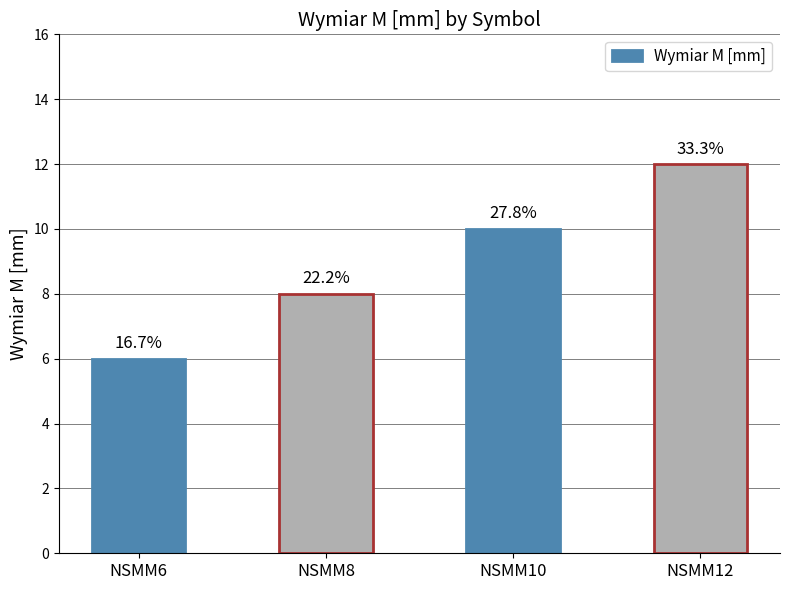

What is the value of the 4th bar from the left?

12